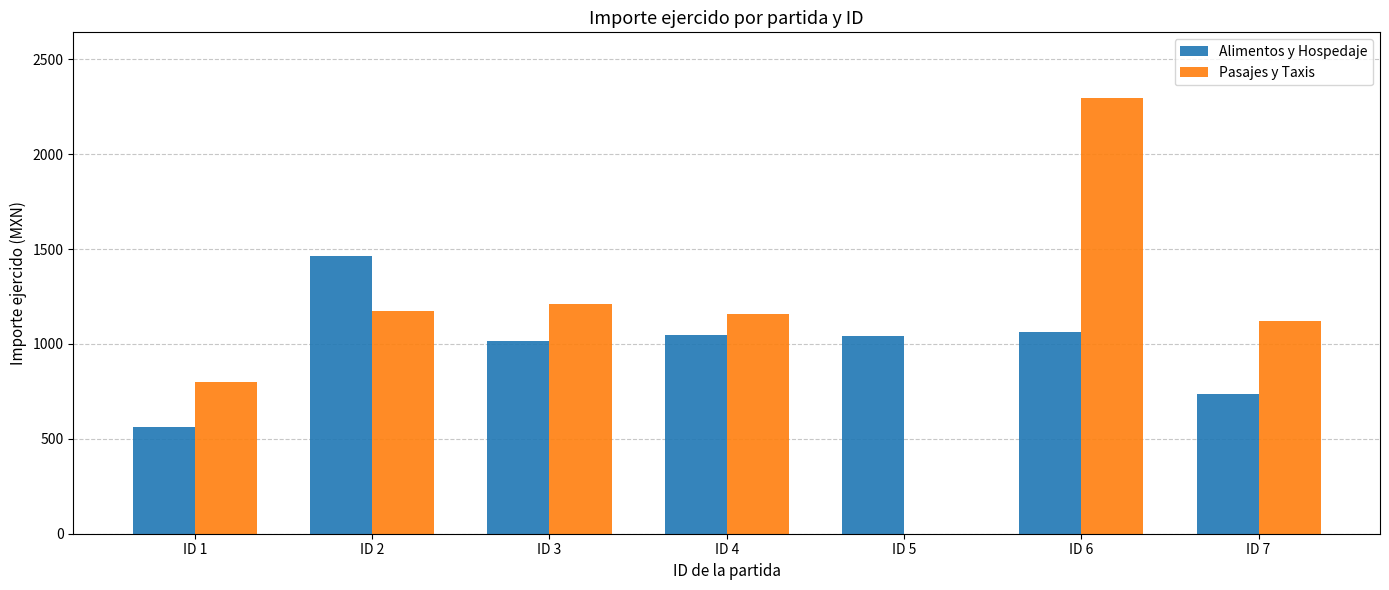

Are the bars horizontal?

No